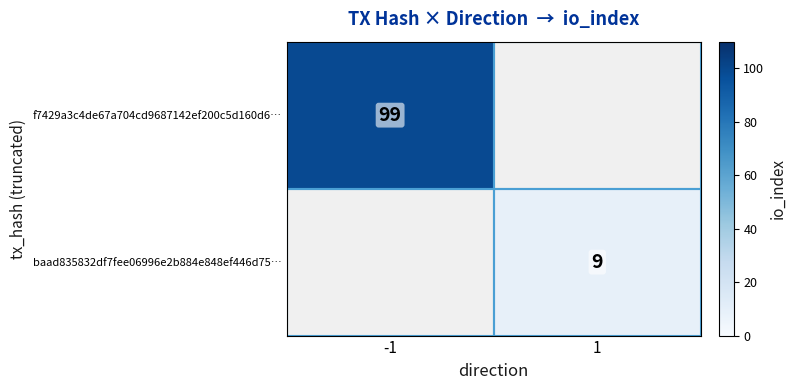

Is it true that f7429a3c4de67a704cd9687142ef200c5d160d6… equals 99 at -1?

True